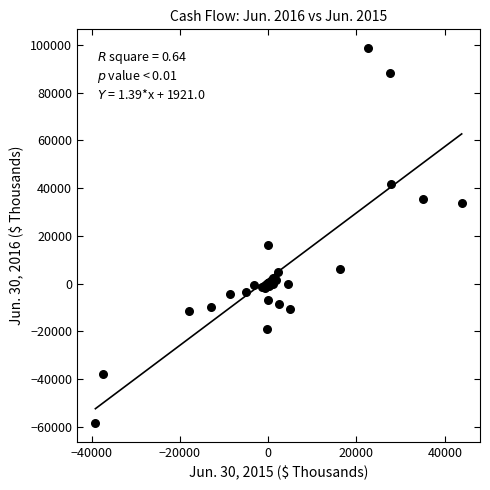

What Y value in the scatter plot is closest to 20113?

16101